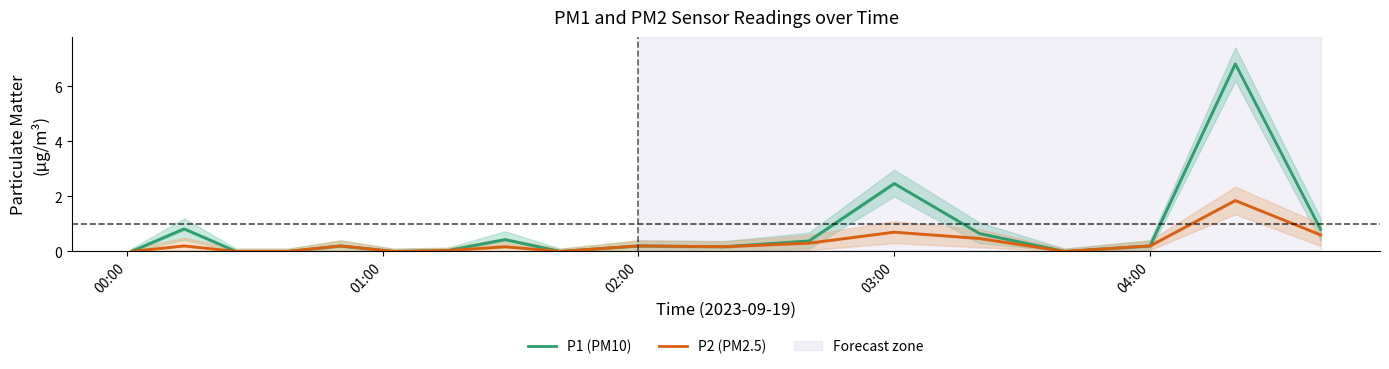

True or false: P1 (PM10) has a value of 0.2 at 04:00.

True